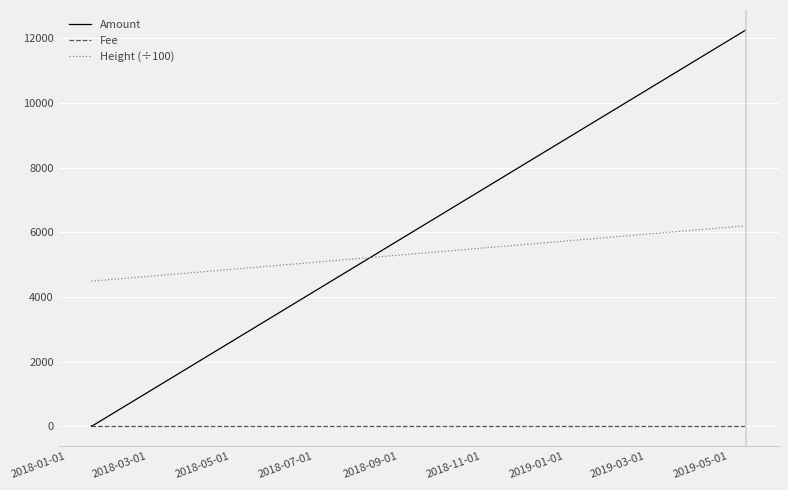

Does the chart have visible grid lines?

Yes